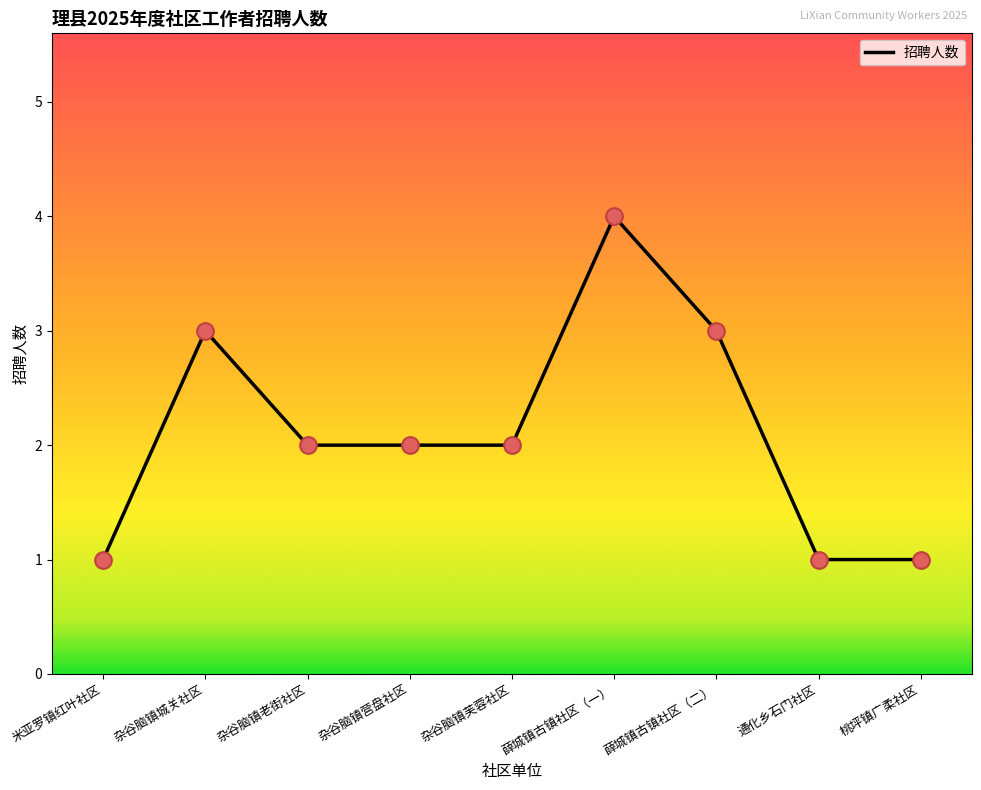

Between 杂谷脑镇城关社区 and 米亚罗镇红叶社区, which is larger?

杂谷脑镇城关社区